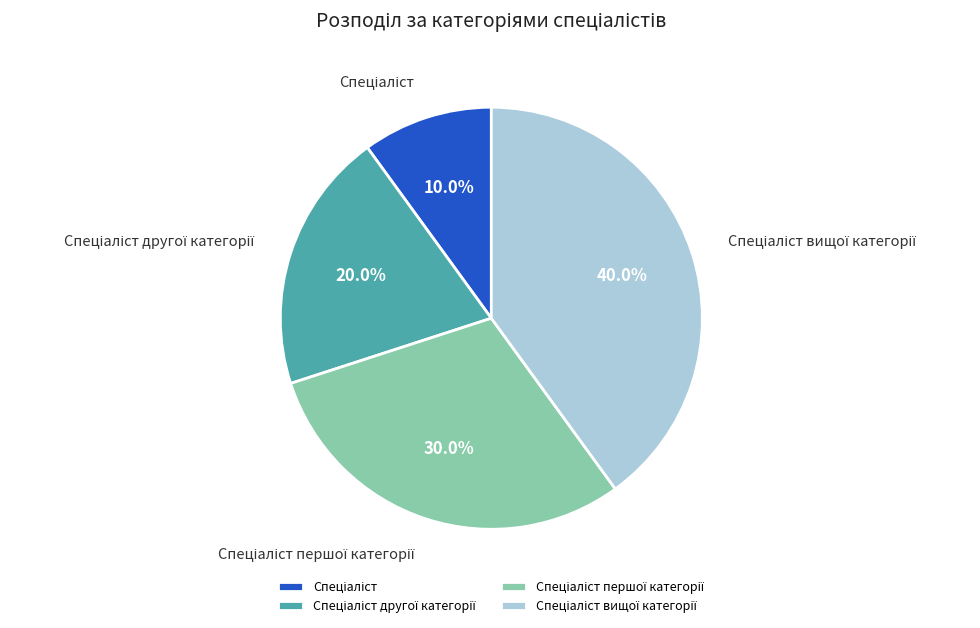

Is there a majority slice in this chart?

No